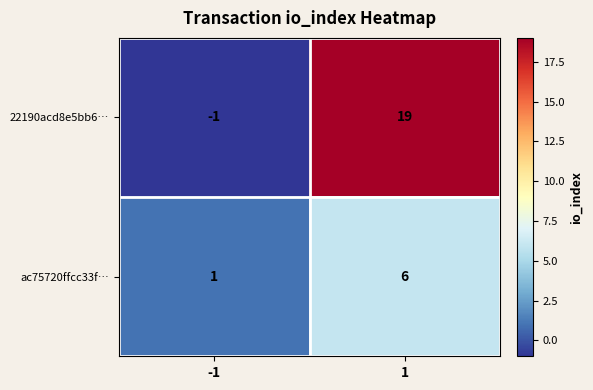

The 22190acd8e5bb6… series shows -1 at -1. True or false?

True